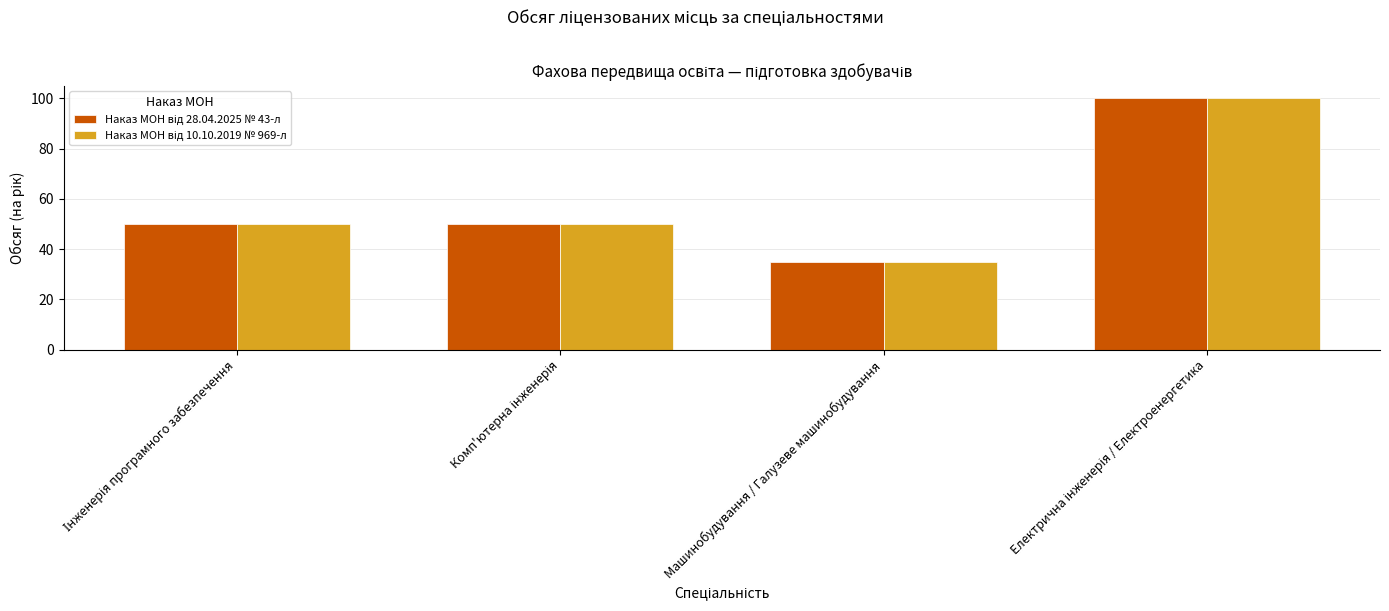

What is the greatest value displayed?

100